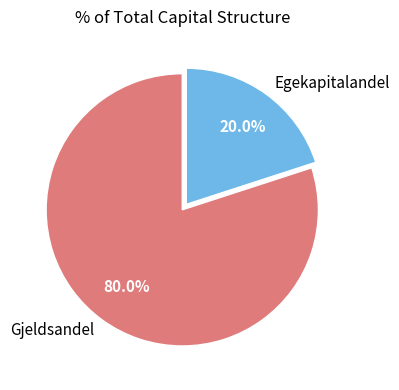

Which category has the biggest portion of the pie?

Gjeldsandel